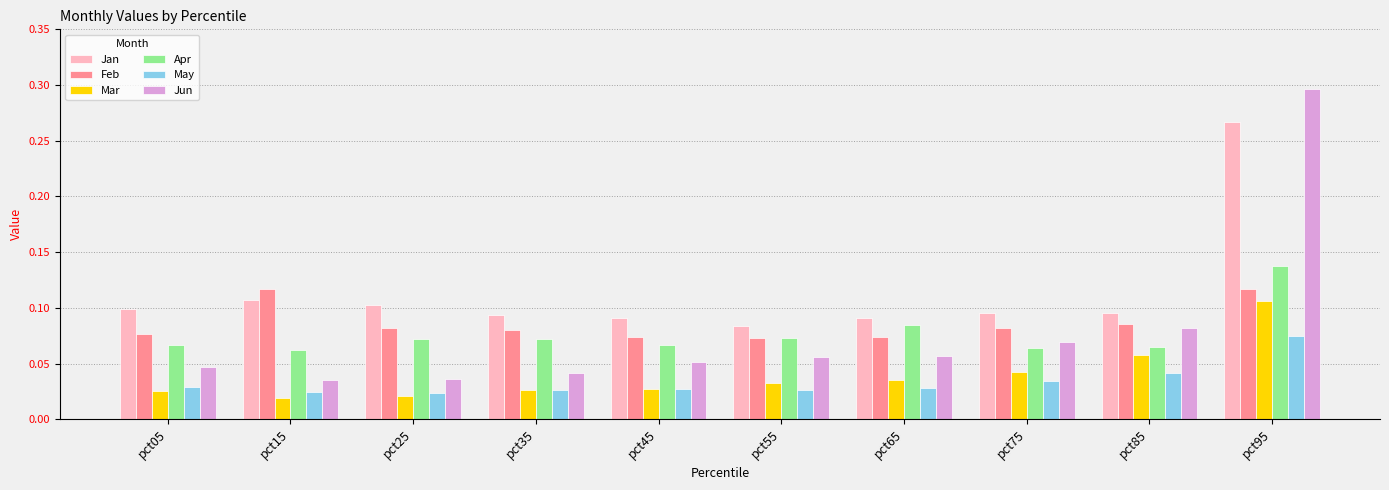

True or false: Feb has a value of 0.1 at pct75.

True